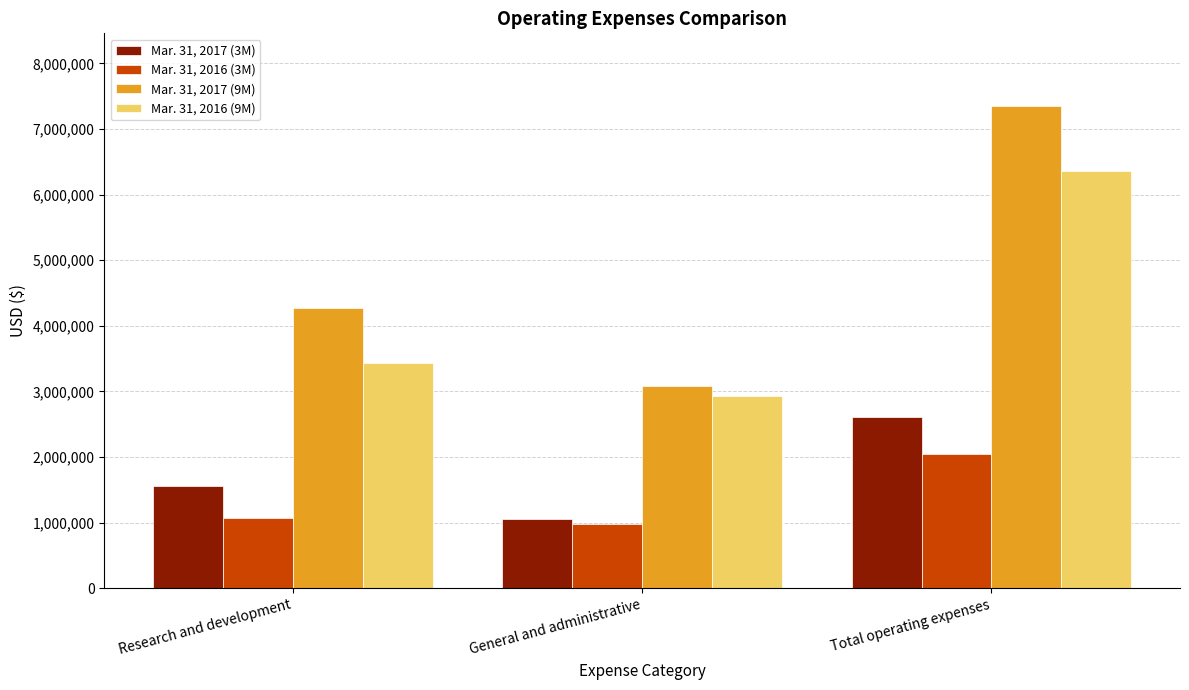

What is the label of the 1st bar from the right?

Total operating expenses